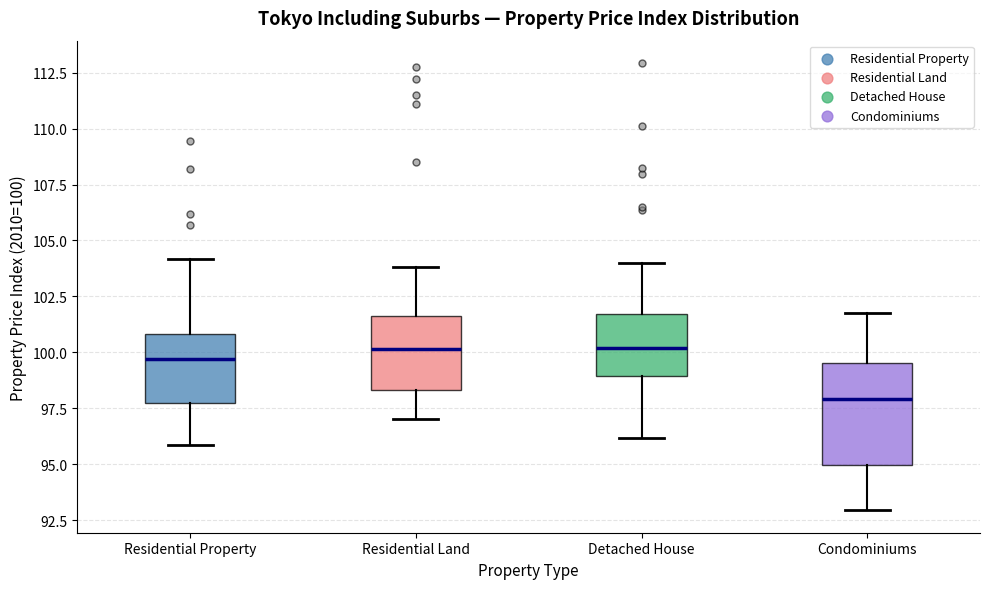

Which box has the lowest median line?

Condominiums